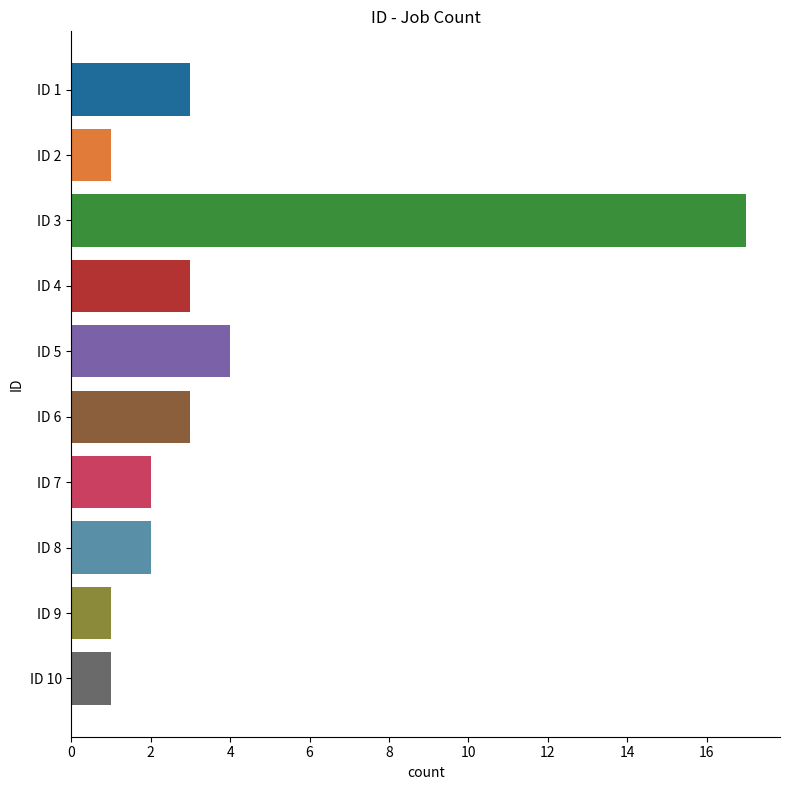

What is the sum of all values?

37